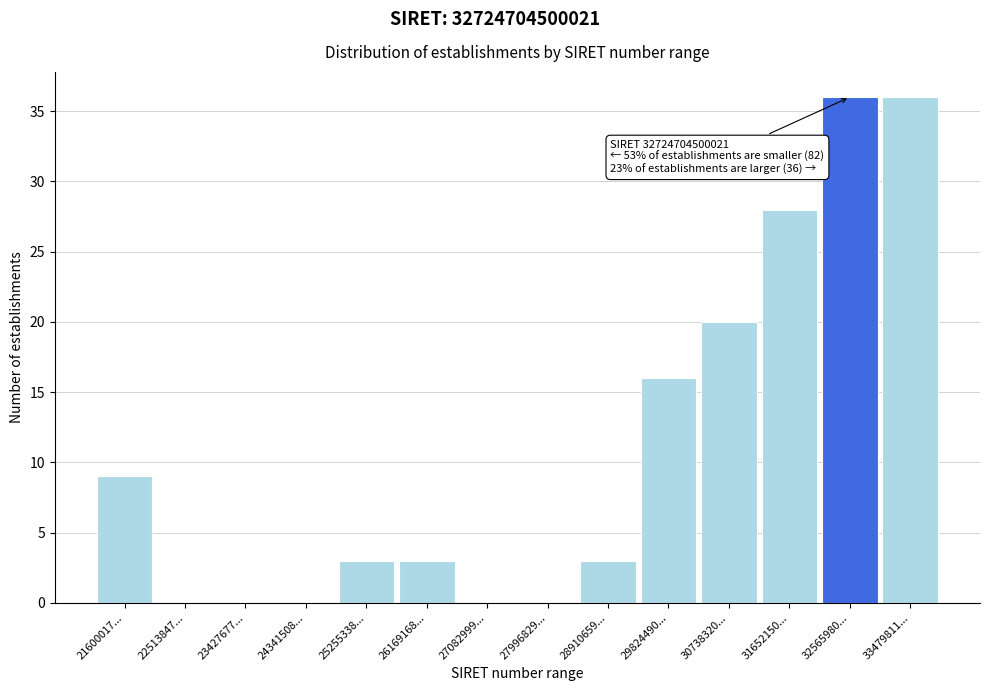

Reading left to right, what are all the values shown in this chart?

21600017...=9	22513847...=0	23427677...=0	24341508...=0	25255338...=3	26169168...=3	27082999...=0	27996829...=0	28910659...=3	29824490...=16	30738320...=20	31652150...=28	32565980...=36	33479811...=36